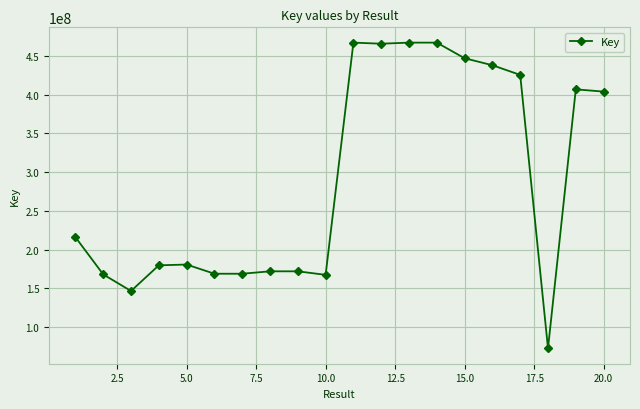

What is the sum of all values?

5800147629